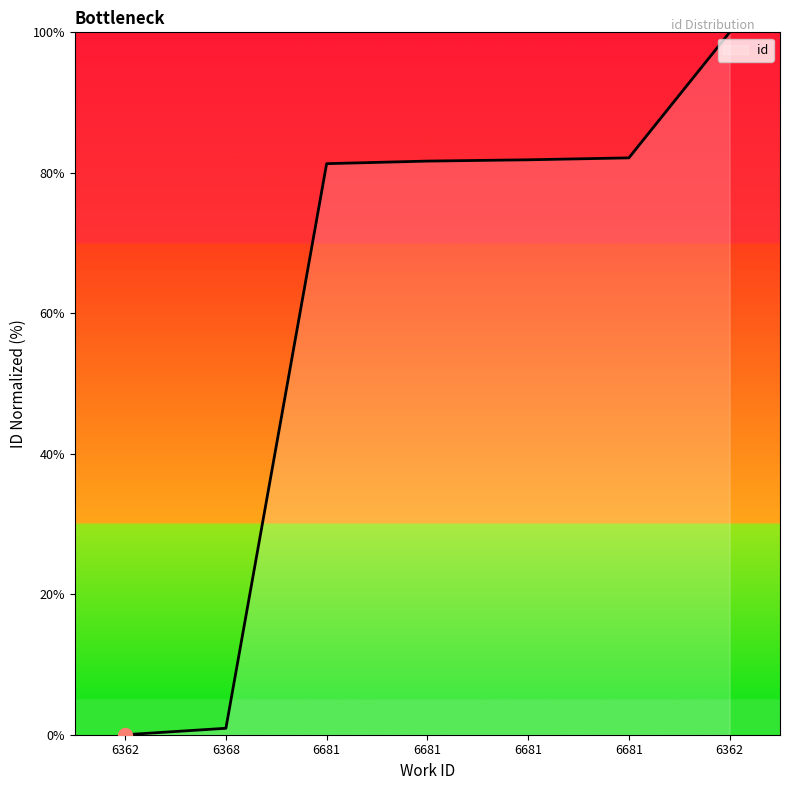

The chart shows a value of 82.1 at 6681. True or false?

True